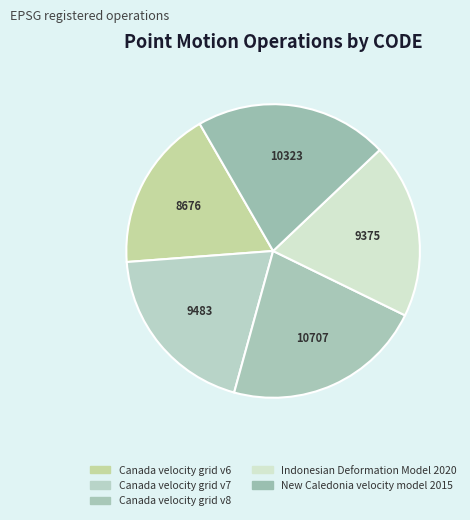

Rank the categories by value from lowest to highest.

Canada velocity grid v6, Indonesian Deformation Model 2020, Canada velocity grid v7, New Caledonia velocity model 2015, Canada velocity grid v8